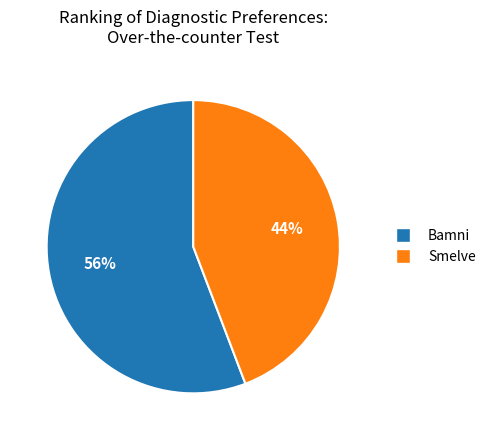

Which slice is the smallest?

Smelve